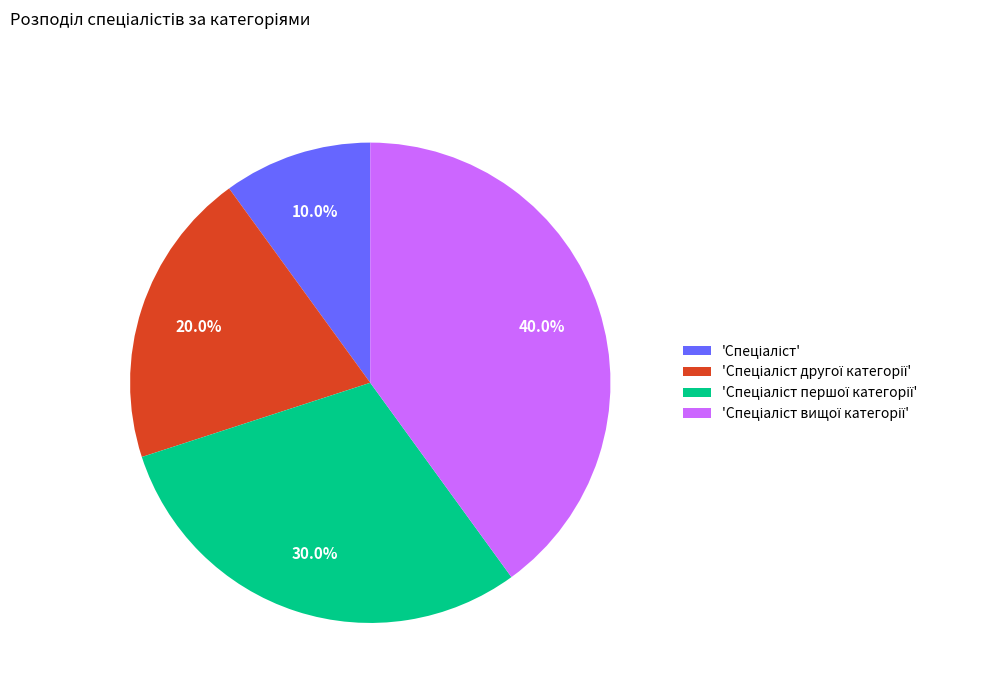

Is there any slice that represents more than half of the pie?

No